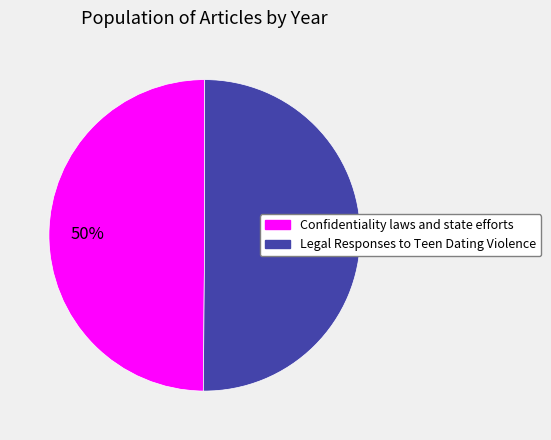

How many slices are in this pie chart?

2